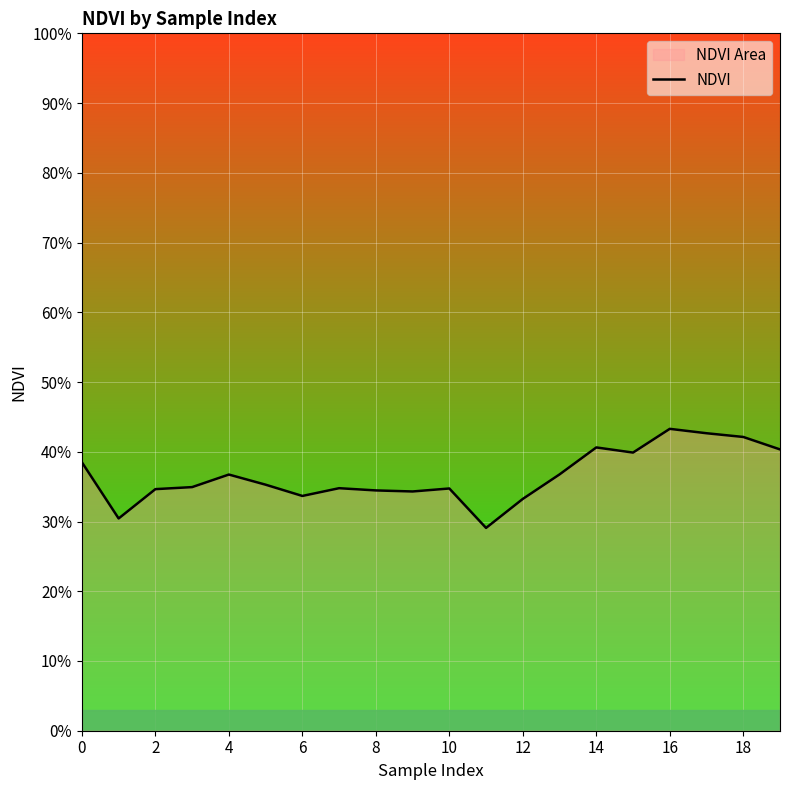

How many interior local peaks (higher than both neighbors) does the data have?

5